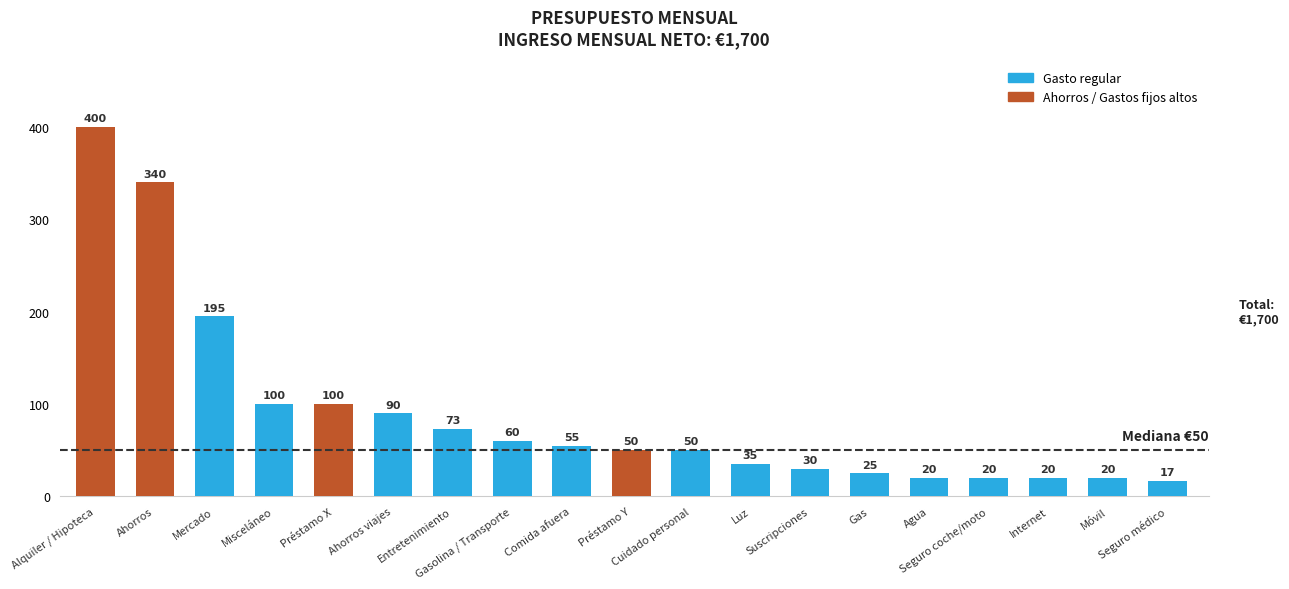

At which category does the chart reach its peak across all series?

Alquiler / Hipoteca